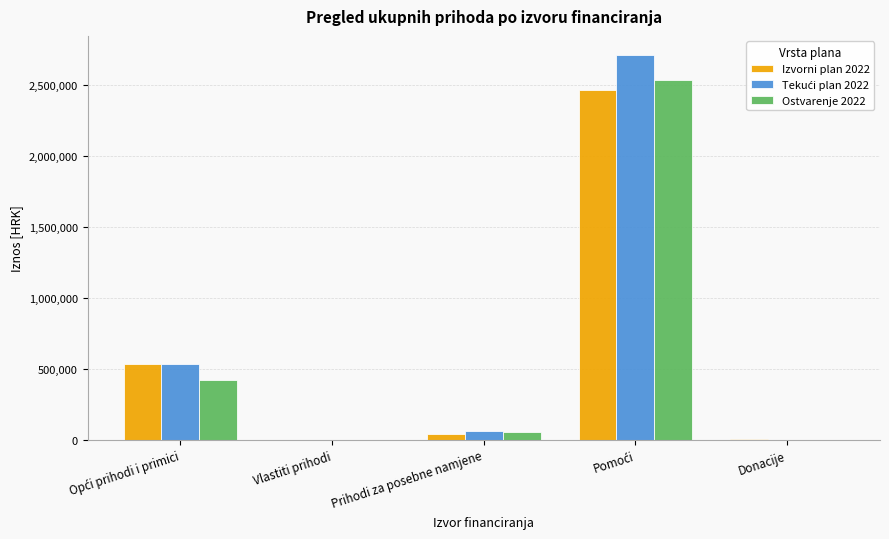

Does the chart contain stacked bars?

No